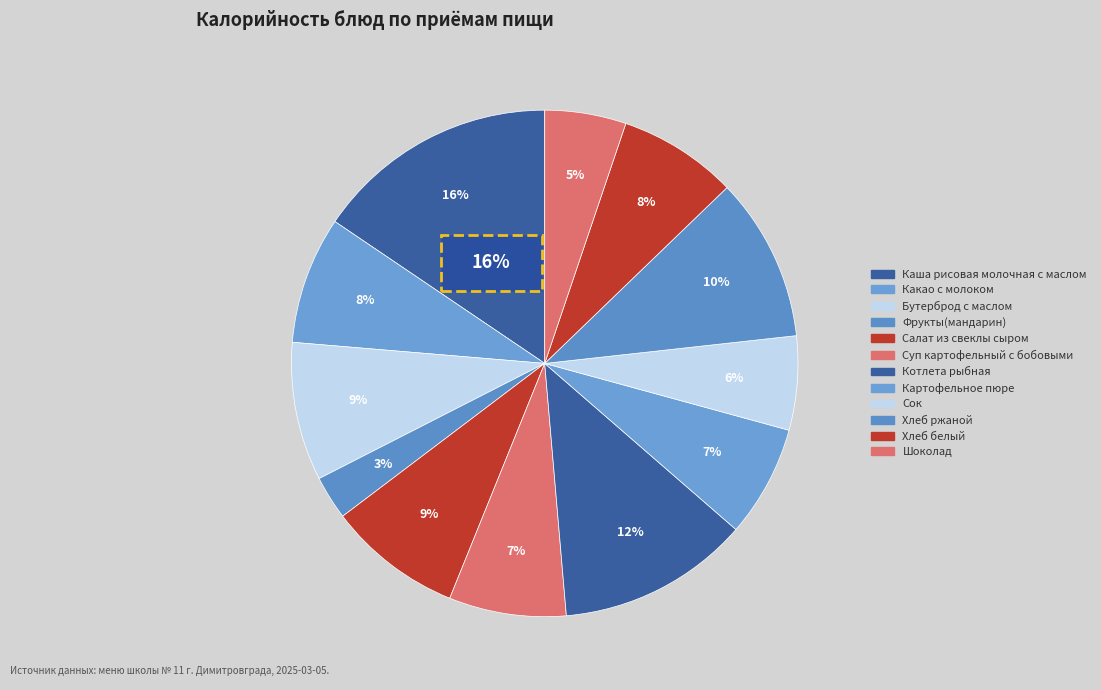

Rank the categories by value from highest to lowest.

Каша рисовая молочная с маслом, Котлета рыбная, Хлеб ржаной, Бутерброд с маслом, Салат из свеклы сыром, Какао с молоком, Хлеб белый, Суп картофельный с бобовыми, Картофельное пюре, Сок, Шоколад, Фрукты(мандарин)